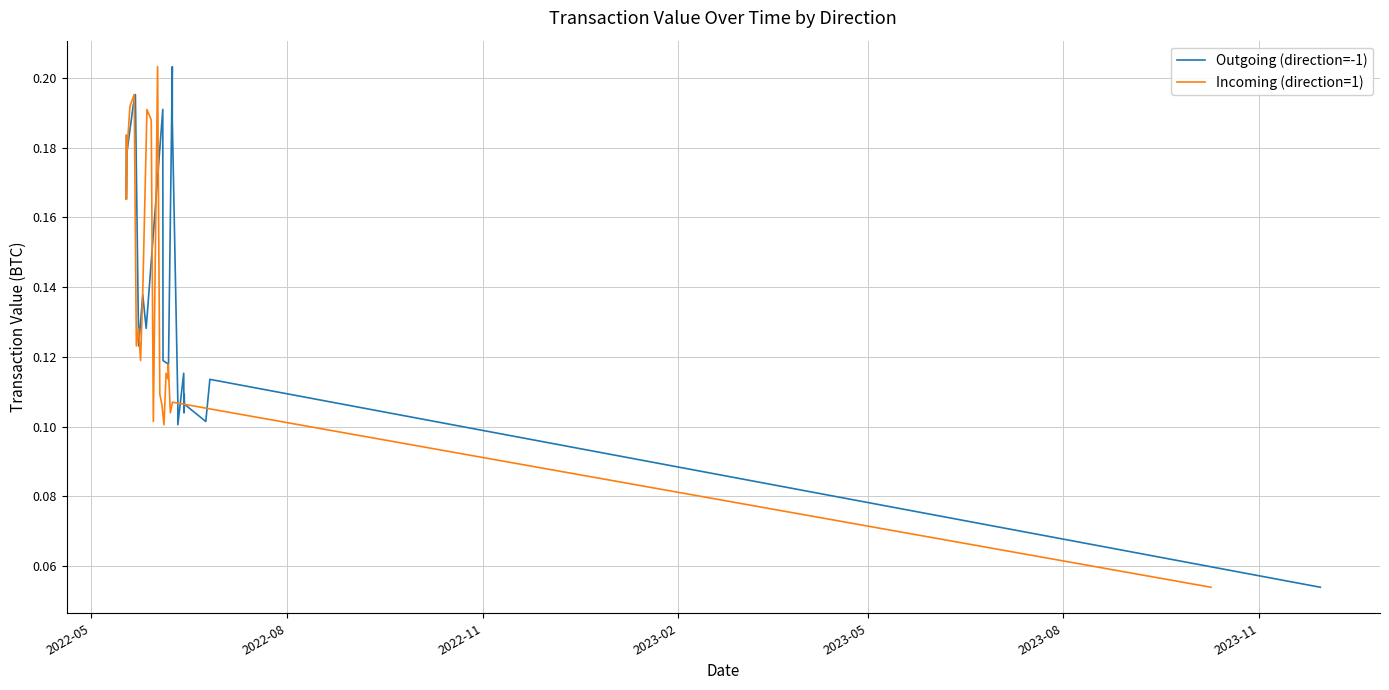

In Outgoing (direction=-1), how many points are higher than both neighbors (excluding endpoints)?

7